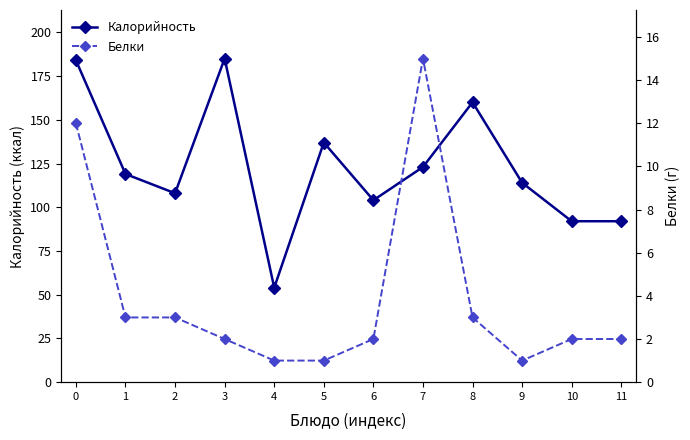

Where is Калорийность nearest to the value 119?

1